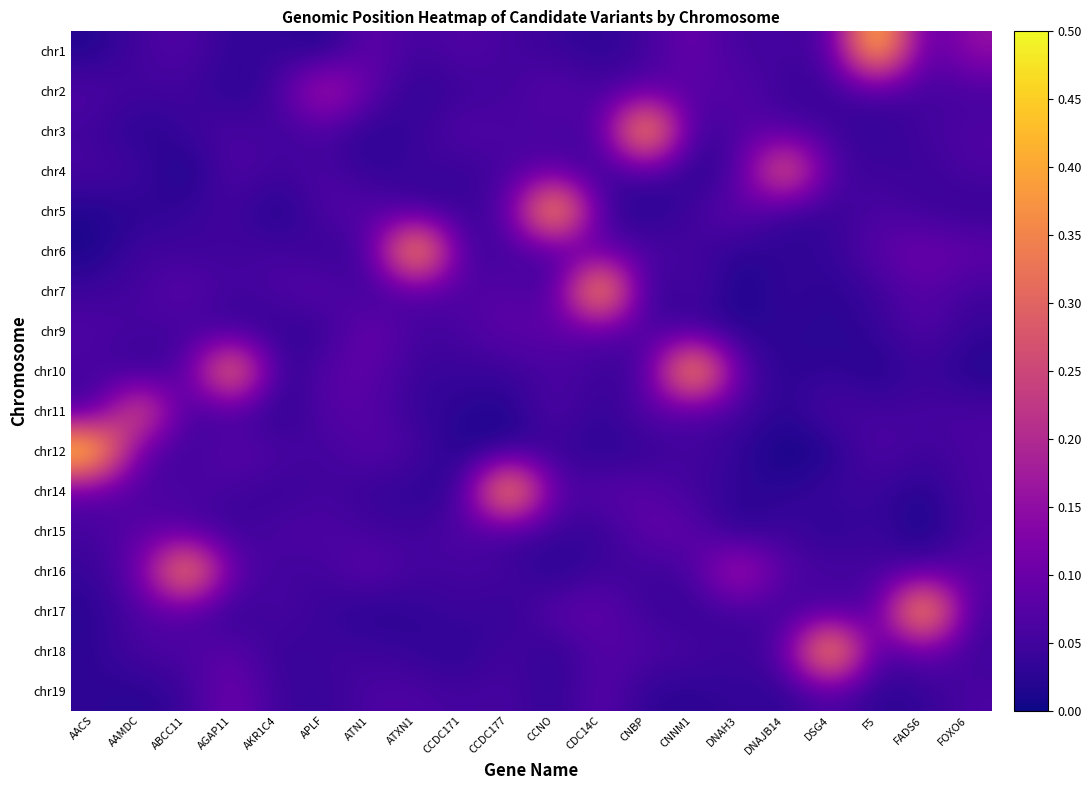

At how many categories does at least one series exceed 0?

20